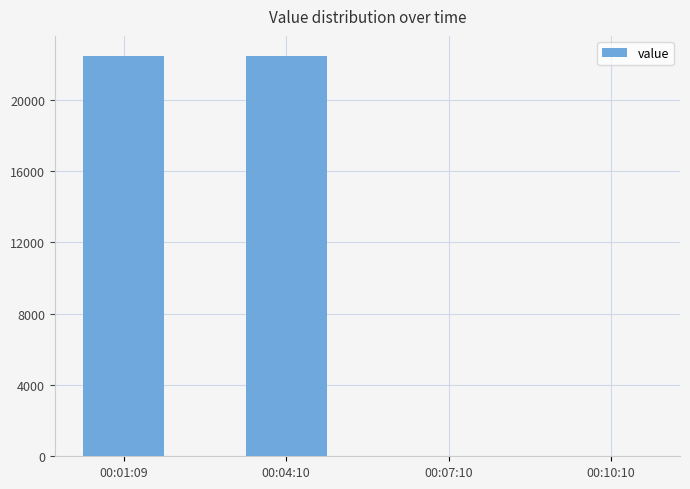

What is the sum of the values at 00:01:09 and 00:04:10?

44929.5